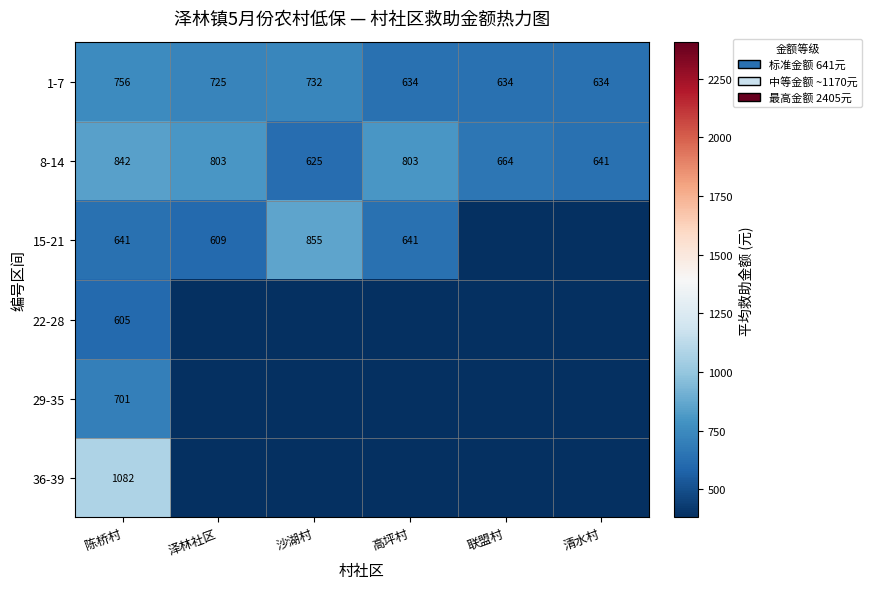

What is the average value of the 1-7 series?

686